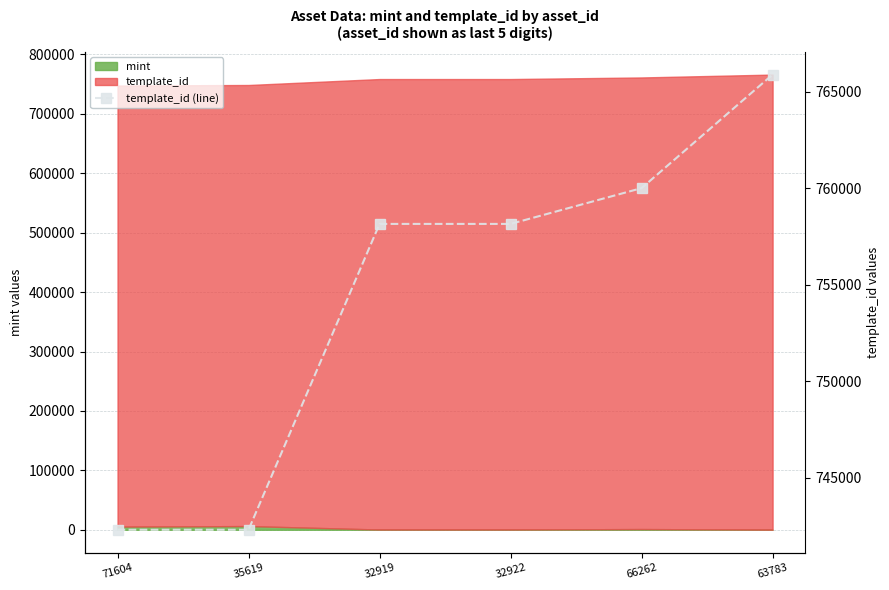

The value at 66262 is 760016. True or false?

True